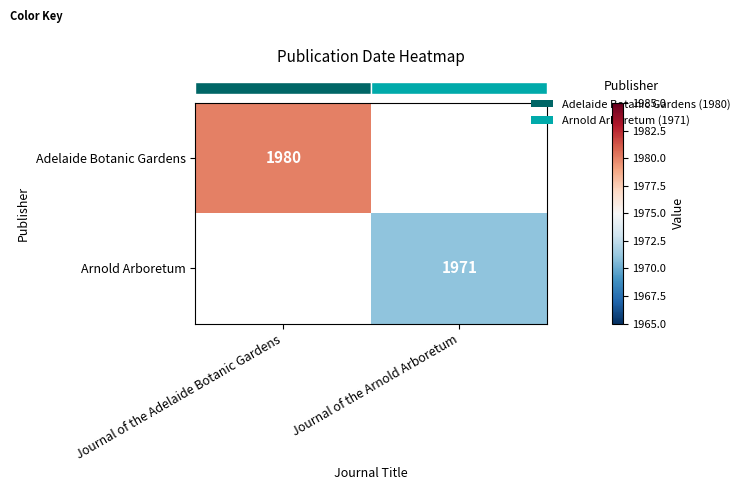

At how many categories does at least one series exceed 1973?

1